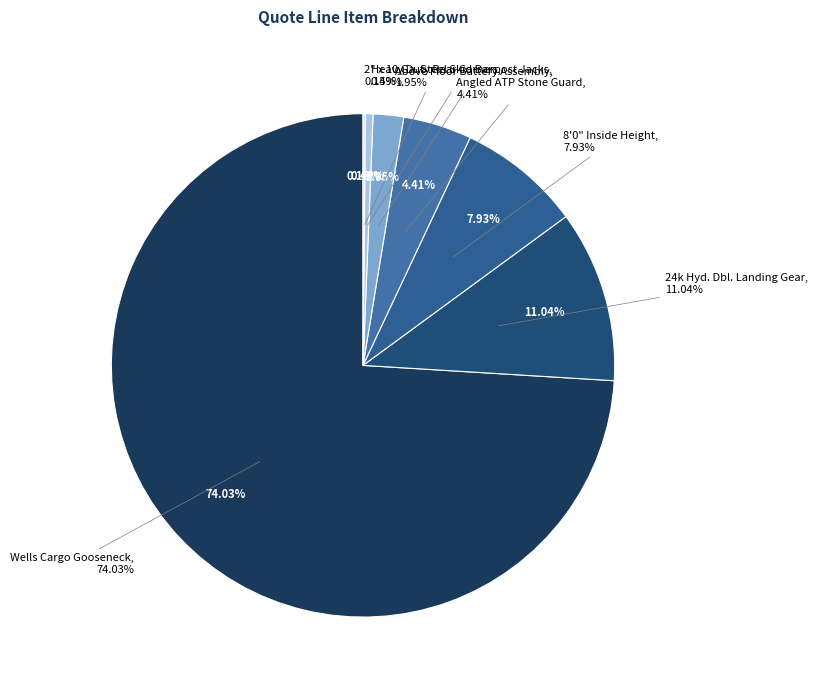

Which slice is the smallest?

2" x 10 Ga. Steel Skid Bars